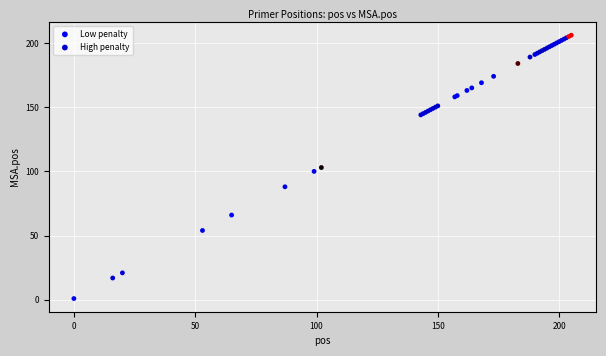

What are all the series names shown in the legend?

Low penalty, High penalty